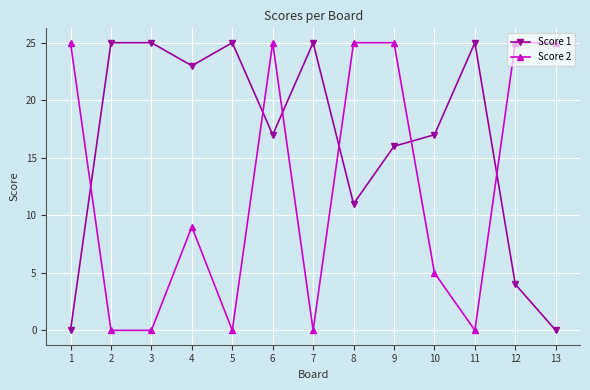

What is the average value of the Score 2 series?

13